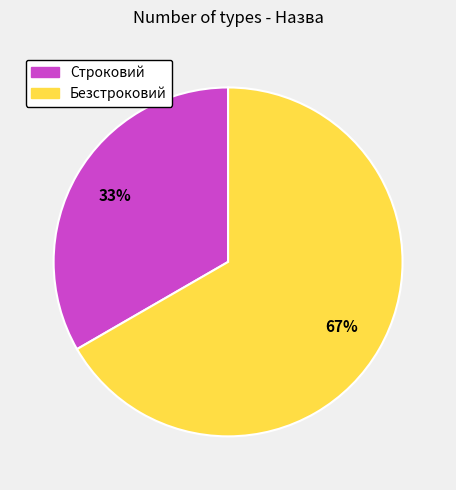

To the nearest percent, what percentage of the pie is Безстроковий?

67%